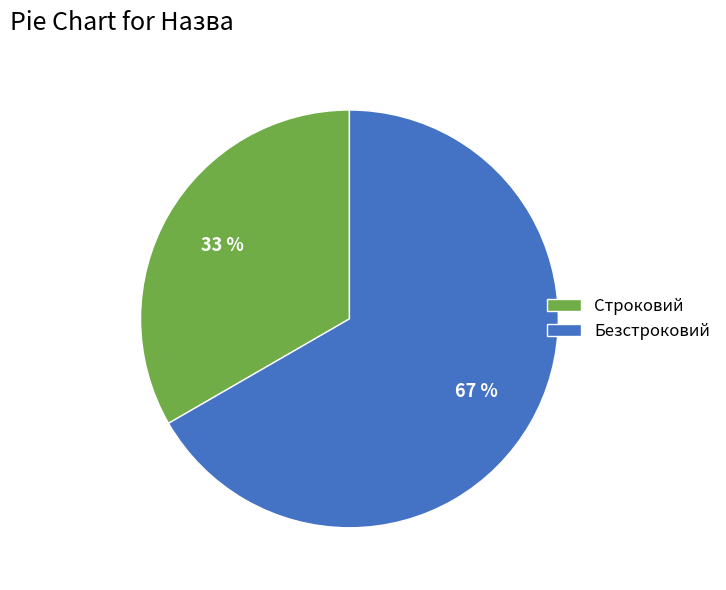

What is the smallest slice in the pie chart?

Строковий